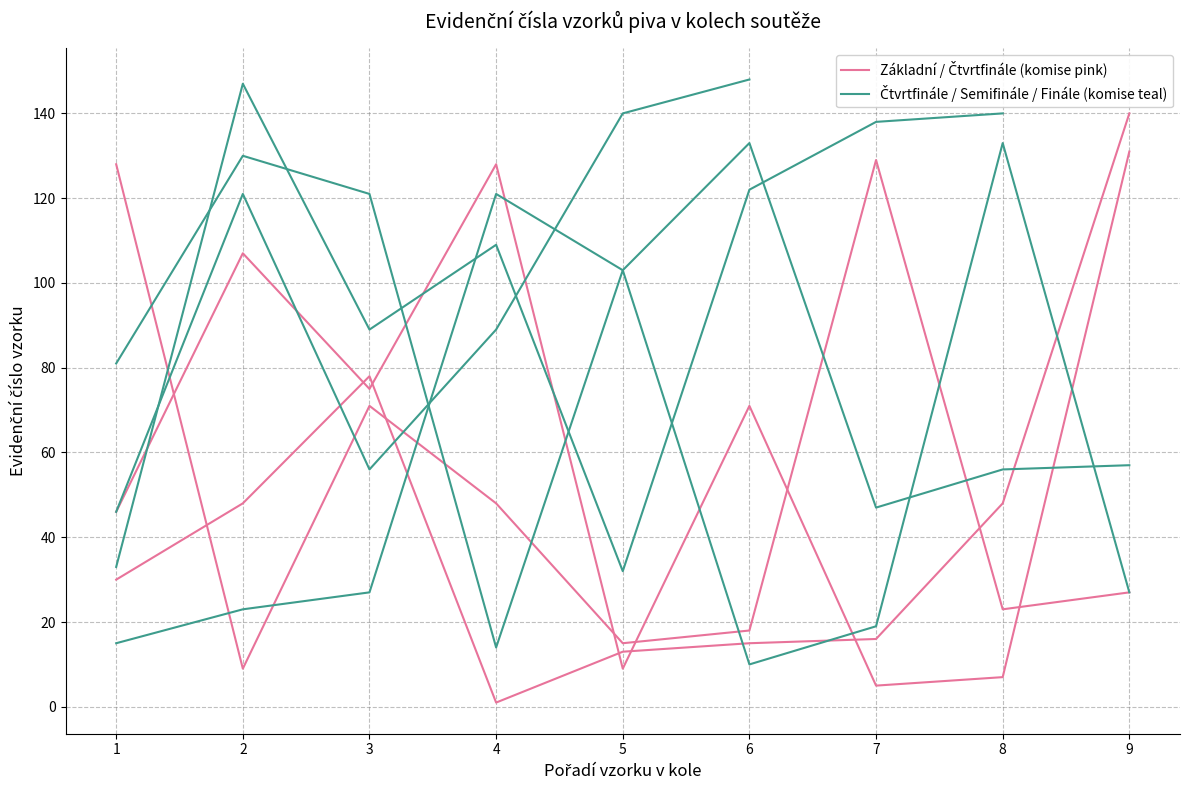

At which label does Čtvrtfinále / Semifinále / Finále (komise teal) first exceed 81?

2